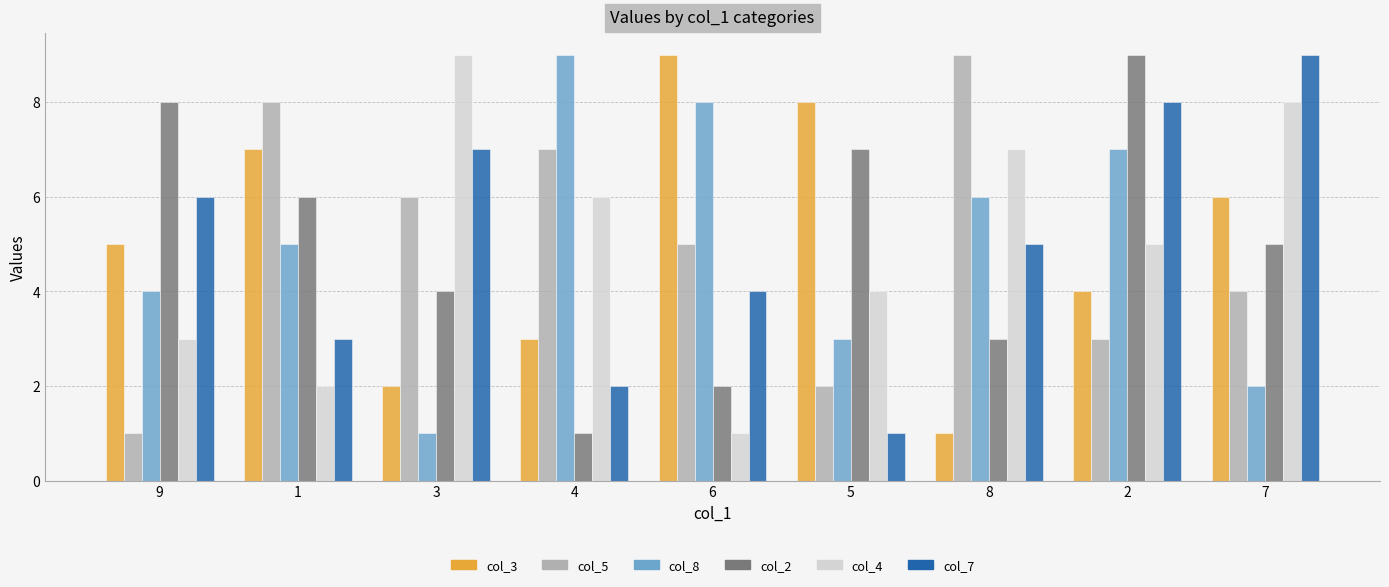

Is the value of col_5 at 6 greater than the value of col_2 at 9?

No